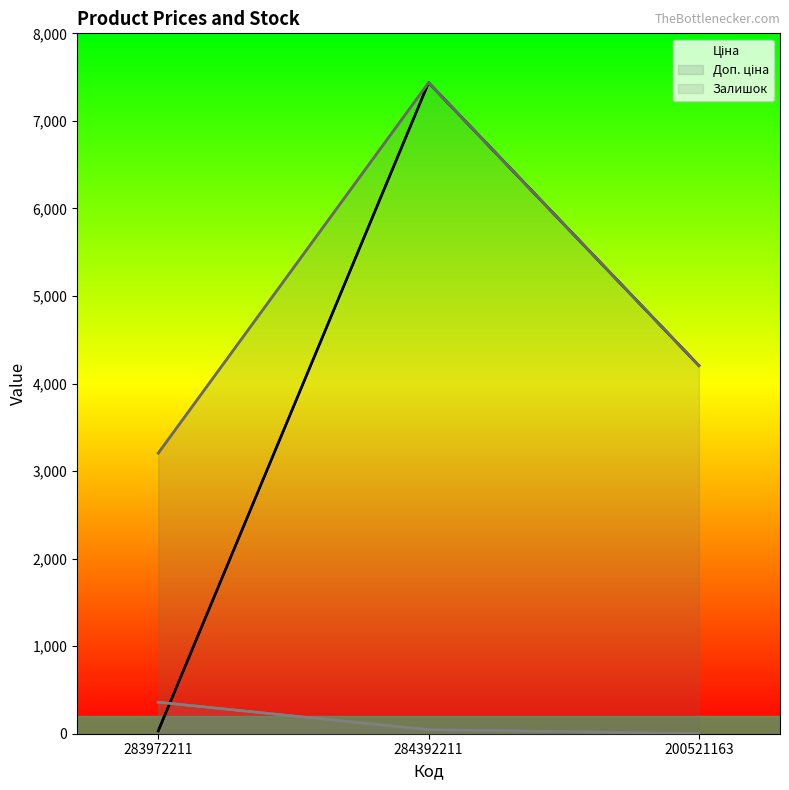

What is the average value of the Ціна series?

3891.0